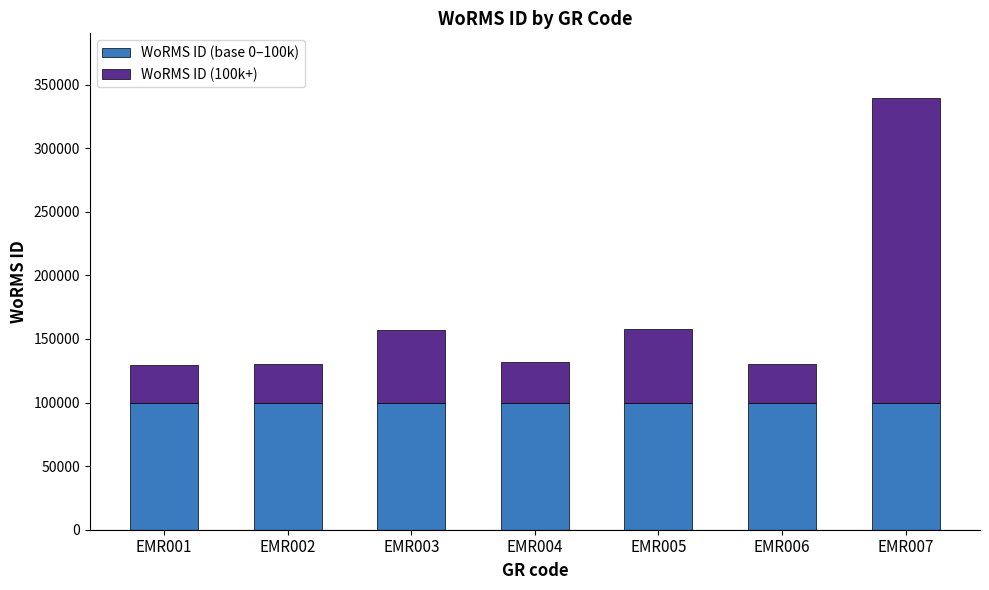

What is the sum of all WoRMS ID (base 0–100k) values?

700000